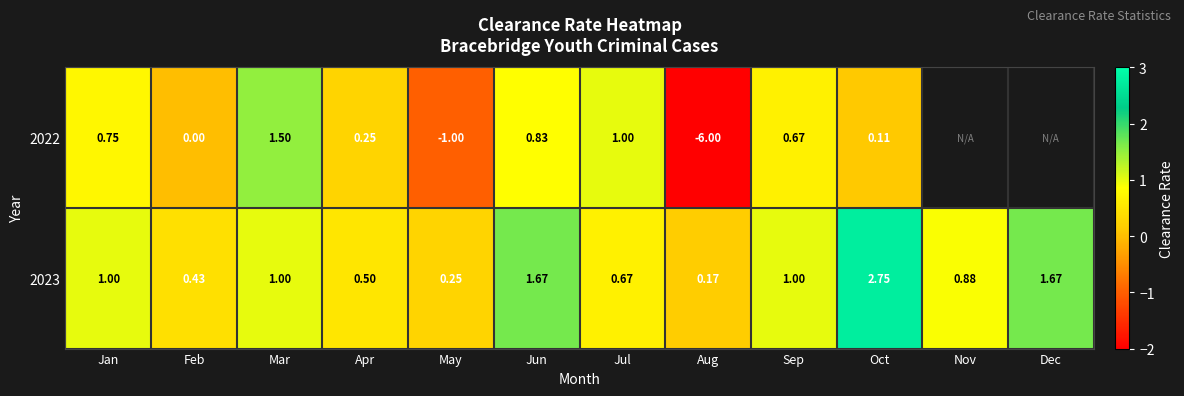

What is the total value across all series at Jan?

1.8